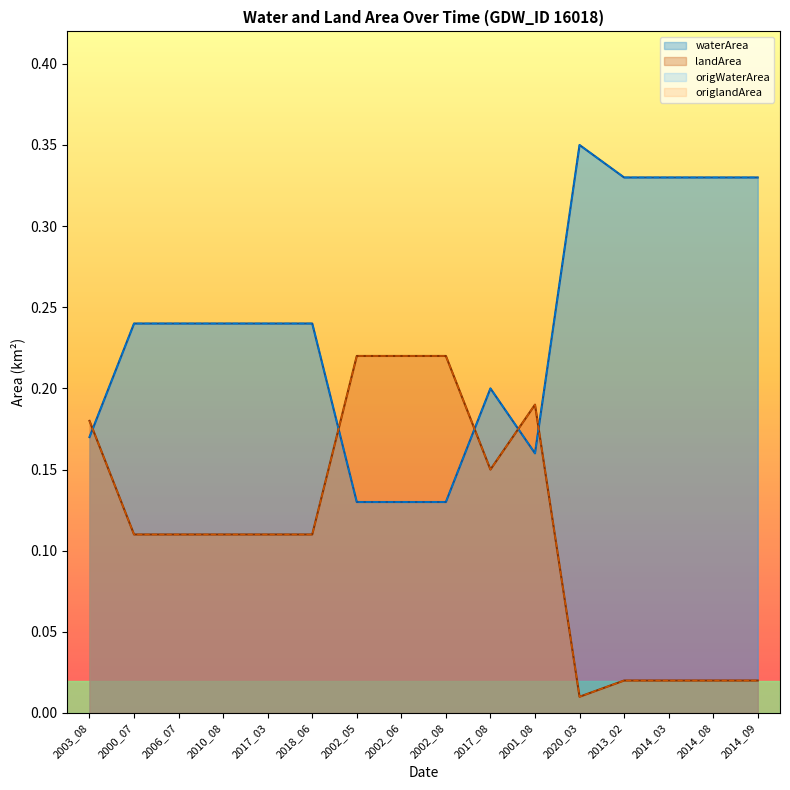

At 2020_03, list the series in order from largest to smallest.

waterArea, origWaterArea, landArea, origlandArea